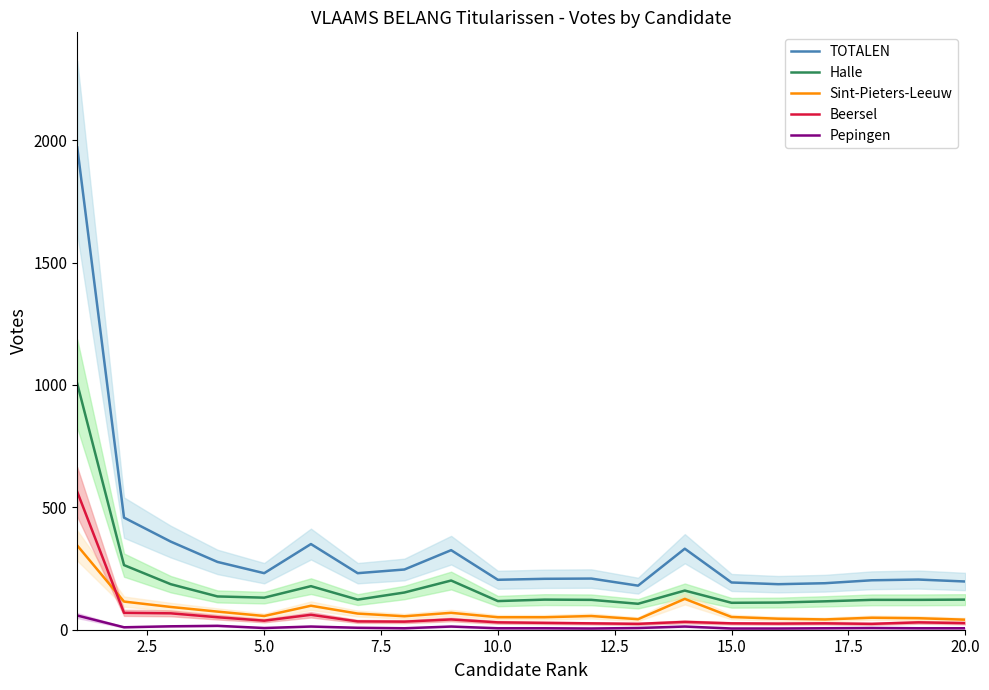

True or false: Halle has more than 0 interior local peaks.

True